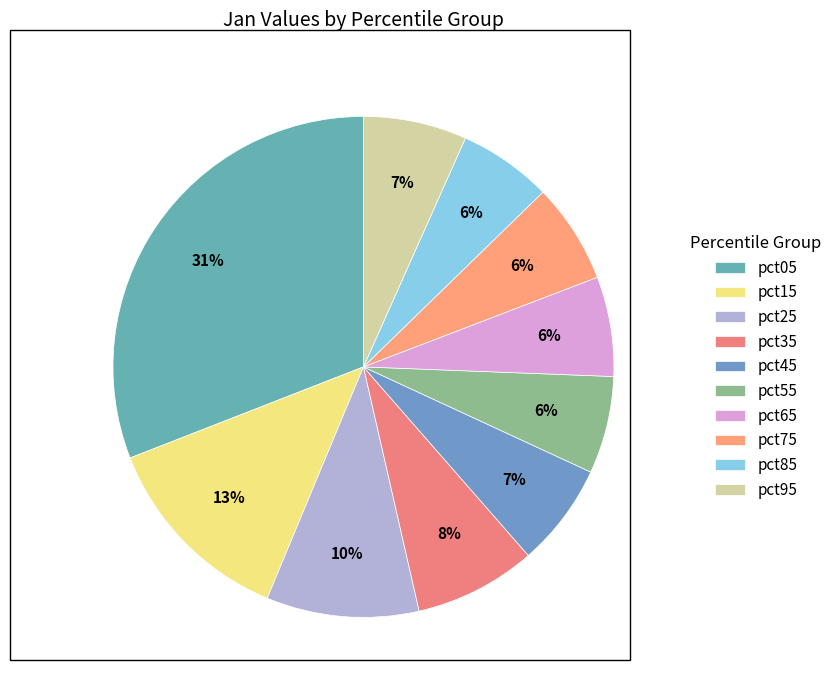

What is the change in value from pct05 to pct65?

-3.2